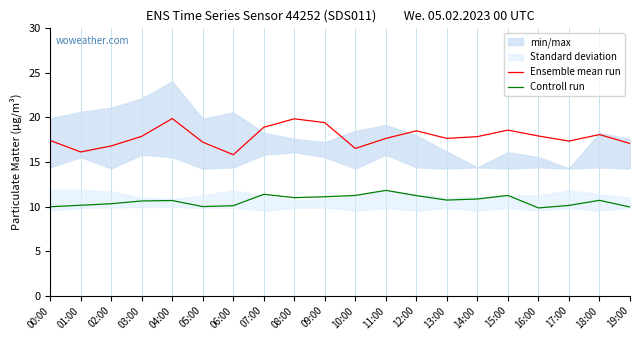

Between 02:00 and 03:00, which series saw the biggest shift?

Ensemble mean run